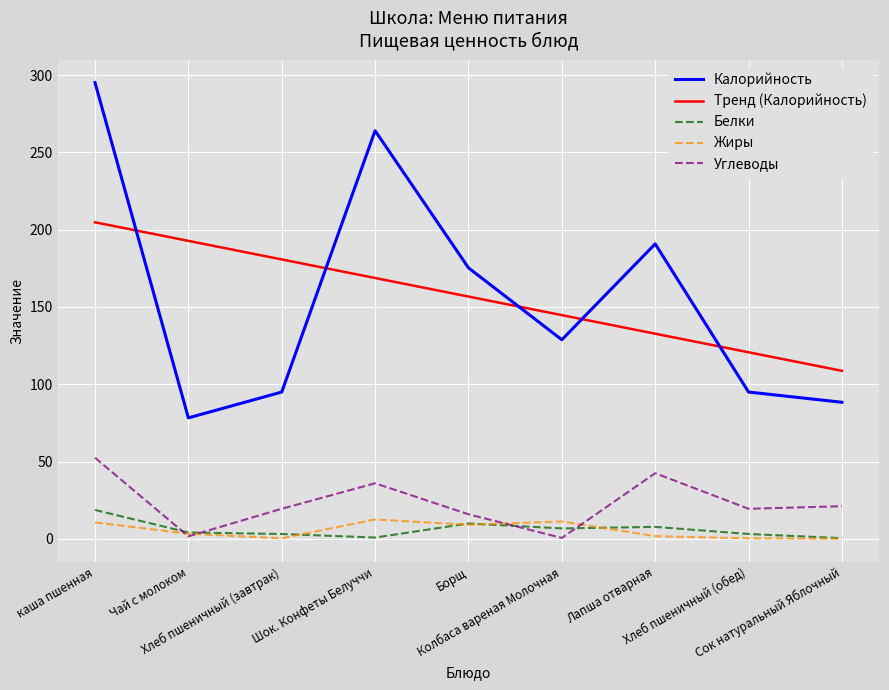

What is the greatest value displayed?

295.1